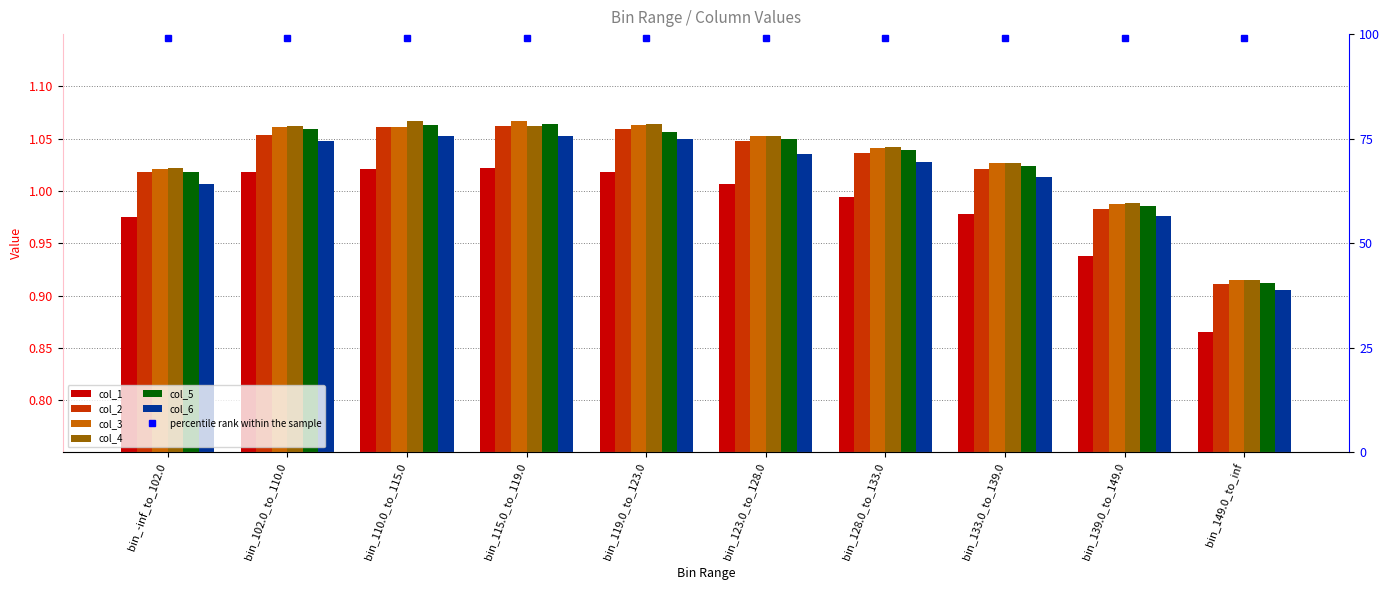

At which label does col_3 reach its minimum?

bin_149.0_to_inf